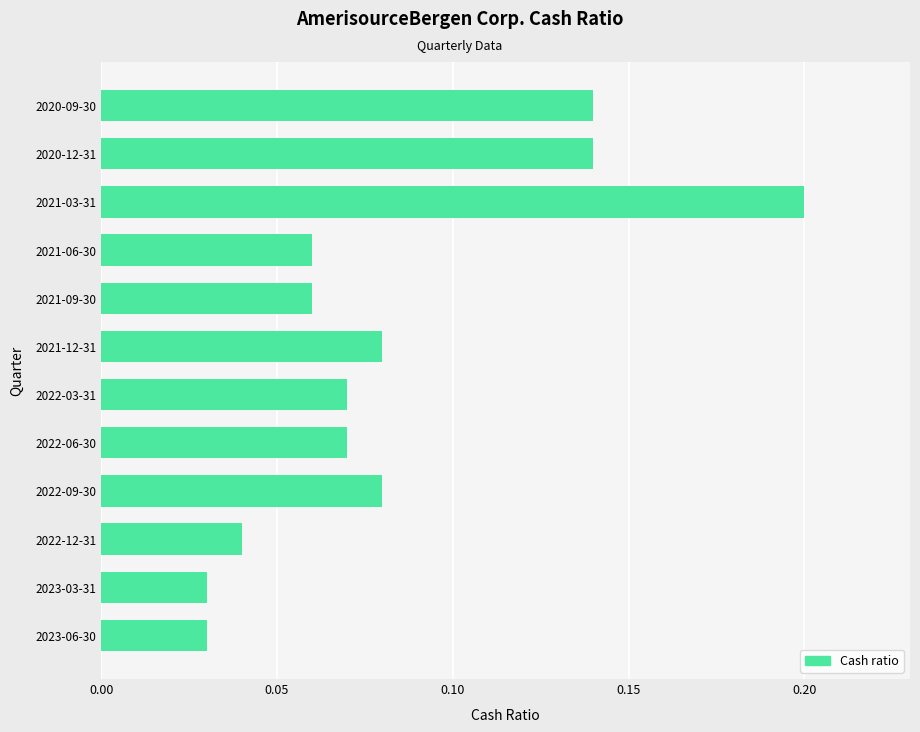

At which category does the chart reach its peak across all series?

2021-03-31